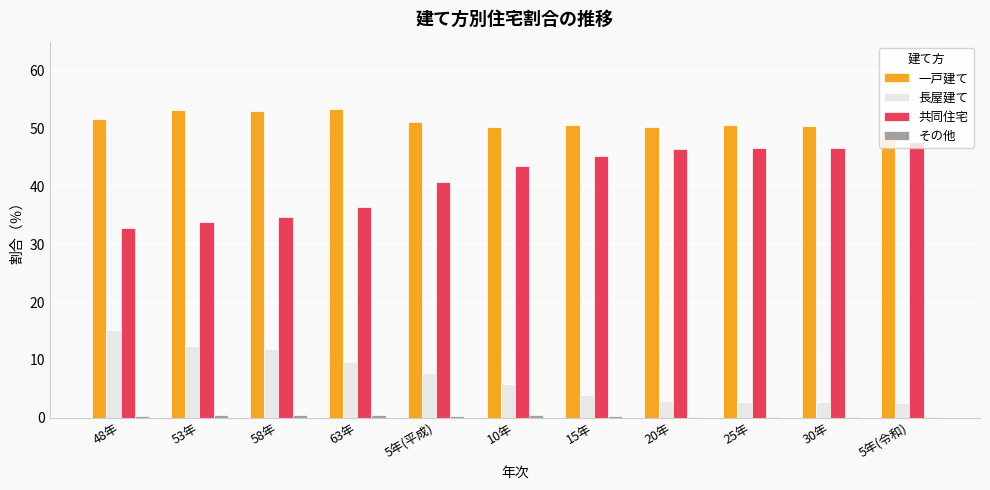

Which series has the largest total across all categories?

一戸建て